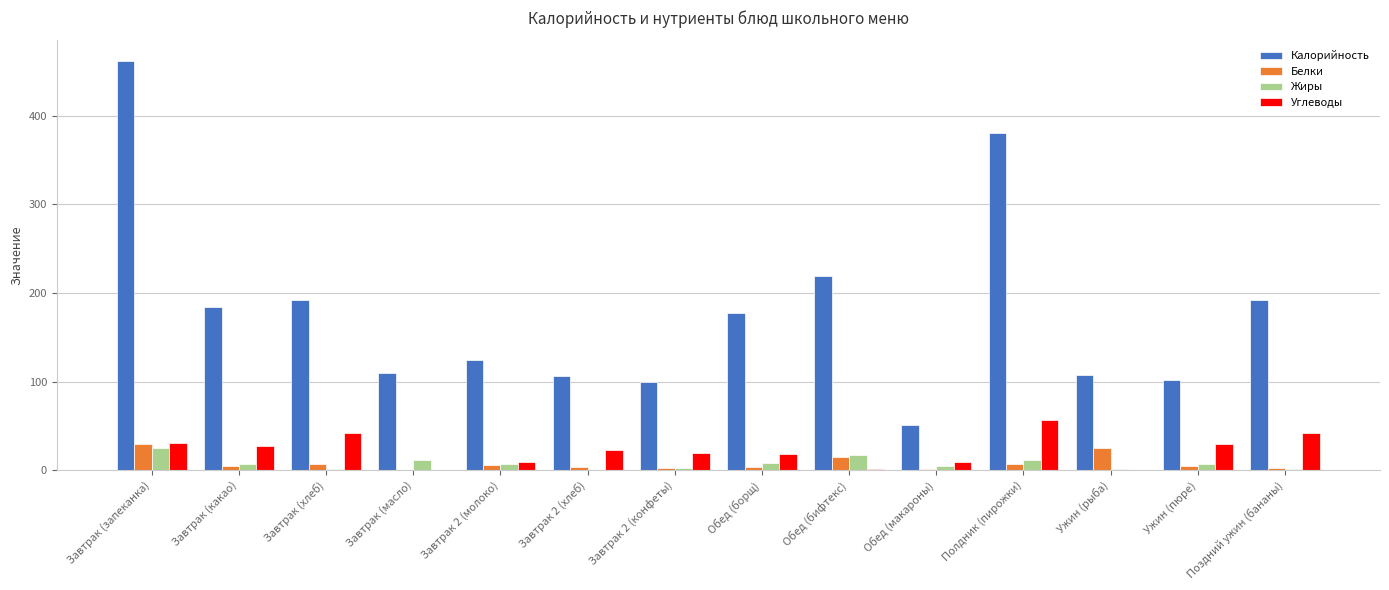

What is the total value across all series at Завтрак (масло)?

121.9